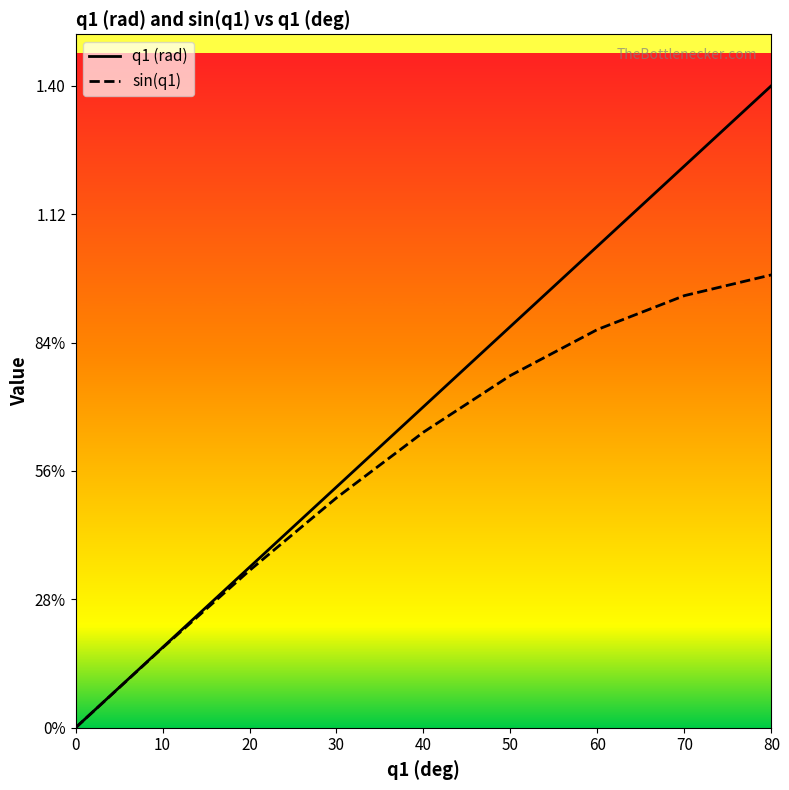

At which category is the sum across all series the highest?

80